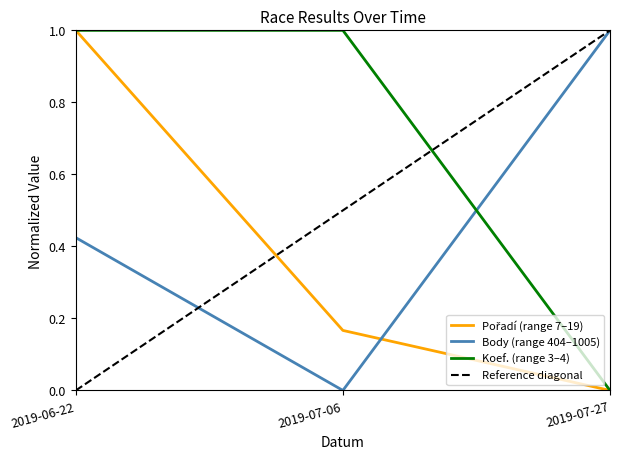

At which label is Body closest to 0?

2019-07-06